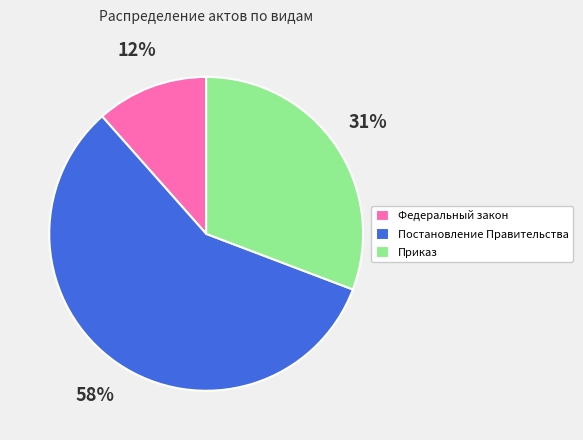

Approximately how many times larger is the value at Приказ compared to Постановление Правительства?

0.5